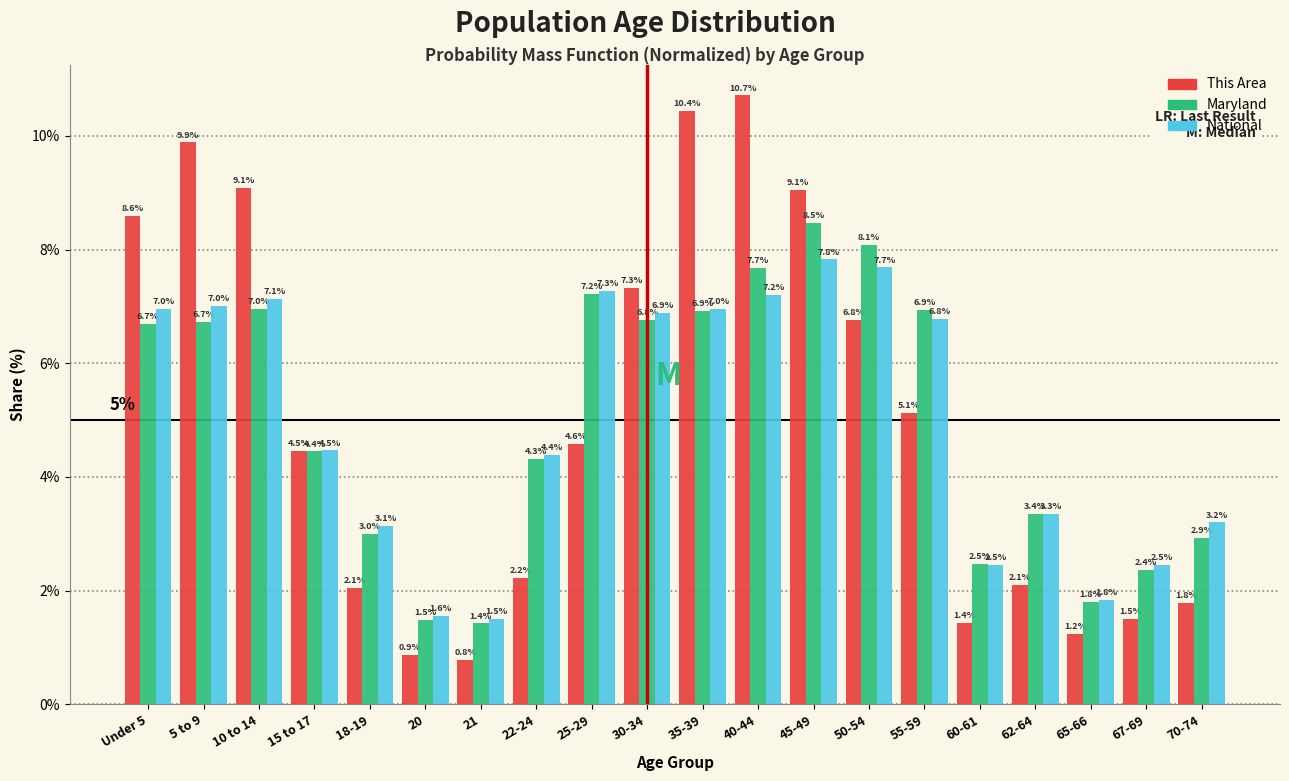

Reading left to right, transcribe all the data shown in this chart.

This Area: Under 5=8.6	5 to 9=9.9	10 to 14=9.1	15 to 17=4.5	18-19=2.1	20=0.9	21=0.8	22-24=2.2	25-29=4.6	30-34=7.3	35-39=10.4	40-44=10.7	45-49=9.1	50-54=6.8	55-59=5.1	60-61=1.4	62-64=2.1	65-66=1.2	67-69=1.5	70-74=1.8
Maryland: Under 5=6.7	5 to 9=6.7	10 to 14=7.0	15 to 17=4.4	18-19=3.0	20=1.5	21=1.4	22-24=4.3	25-29=7.2	30-34=6.8	35-39=6.9	40-44=7.7	45-49=8.5	50-54=8.1	55-59=6.9	60-61=2.5	62-64=3.4	65-66=1.8	67-69=2.4	70-74=2.9
National: Under 5=7.0	5 to 9=7.0	10 to 14=7.1	15 to 17=4.5	18-19=3.1	20=1.6	21=1.5	22-24=4.4	25-29=7.3	30-34=6.9	35-39=7.0	40-44=7.2	45-49=7.8	50-54=7.7	55-59=6.8	60-61=2.5	62-64=3.3	65-66=1.8	67-69=2.5	70-74=3.2